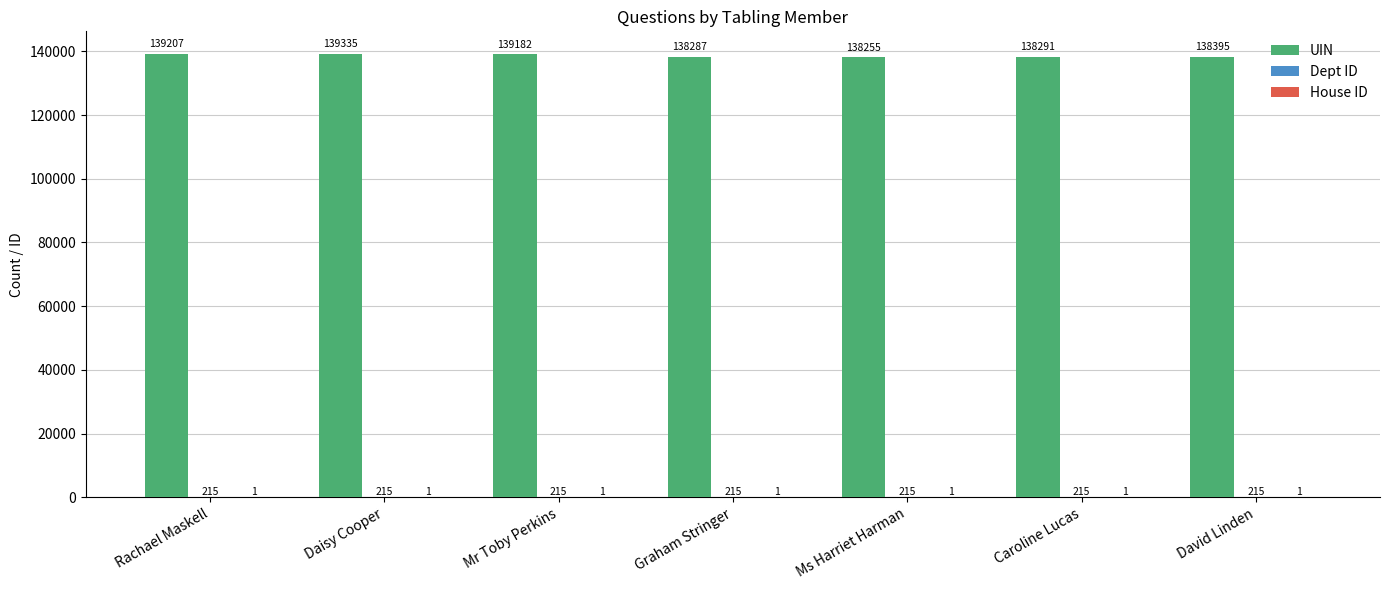

At which label is UIN closest to 138795?

Mr Toby Perkins